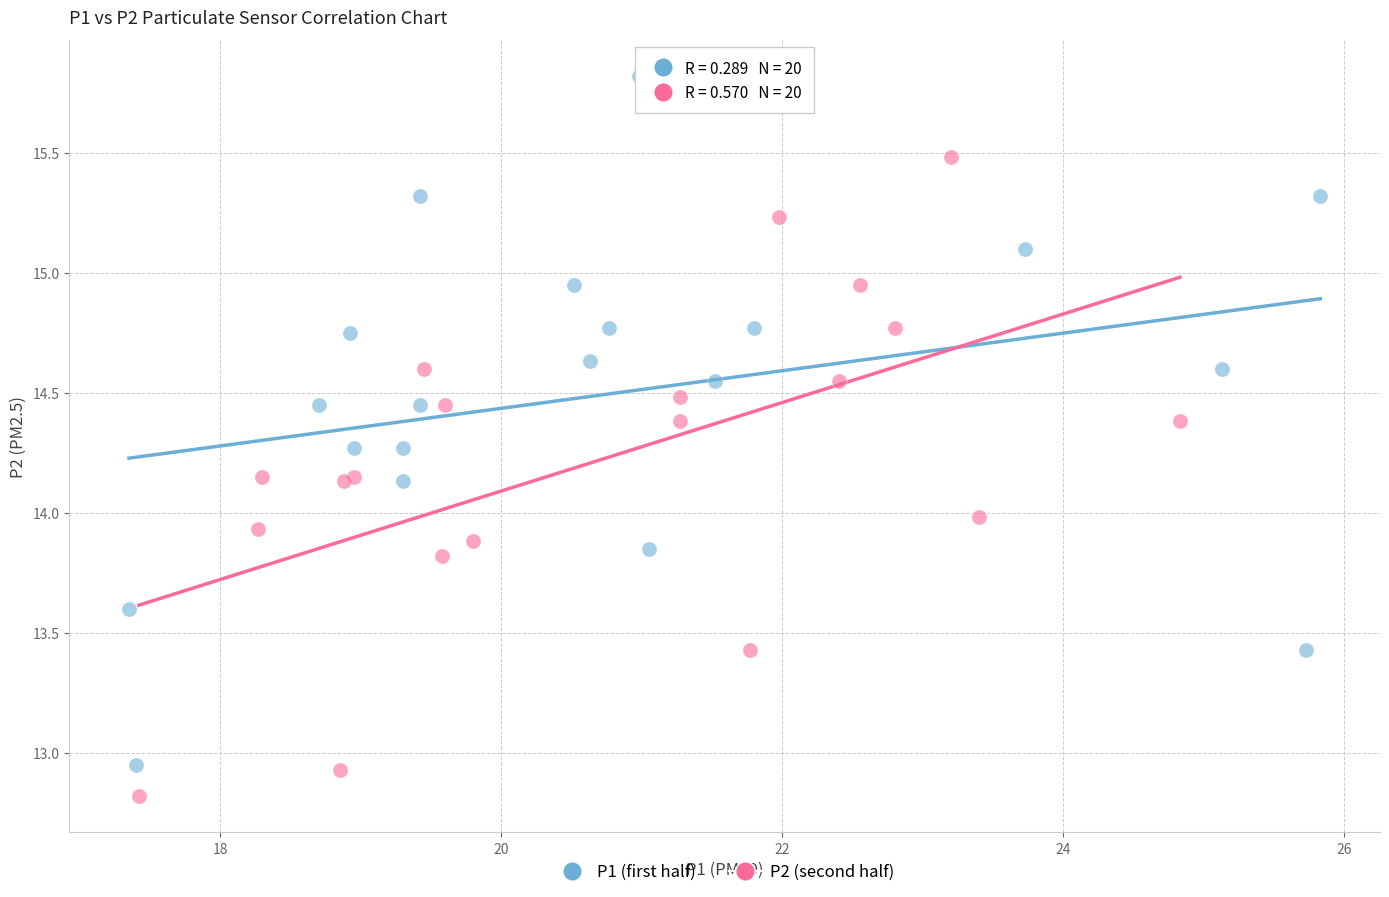

Which series contains the highest Y value?

P1 (first half)